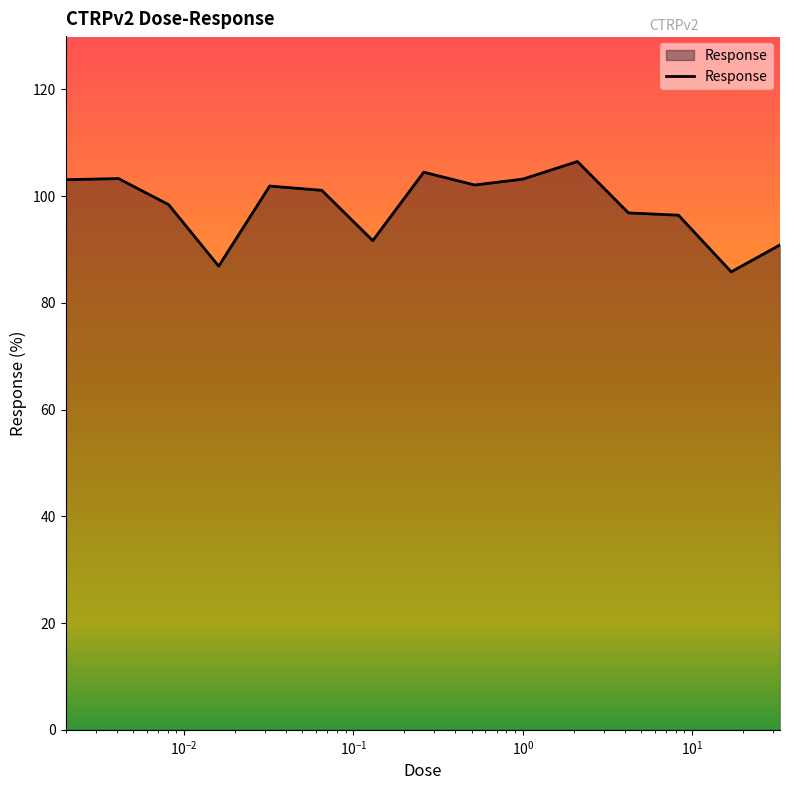

What is the minimum value shown in the chart?

85.8